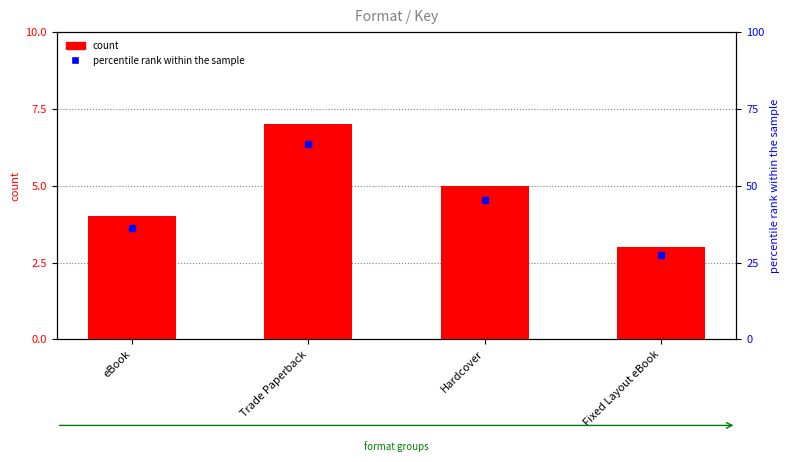

What is the label of the 2nd bar from the right?

Hardcover